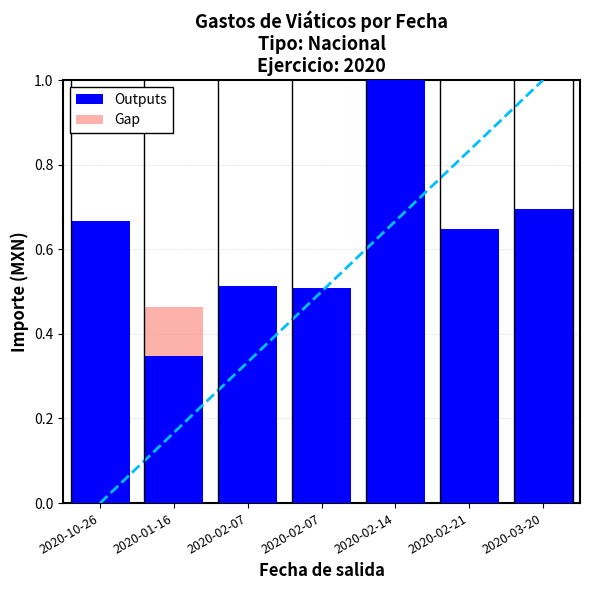

Rank the series by their maximum value, from lowest to highest.

Gap, Outputs